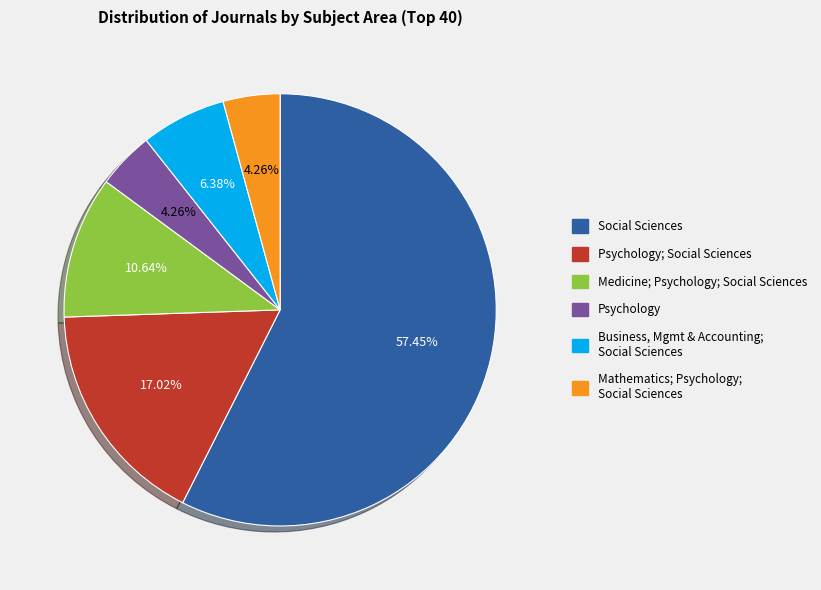

Does any single category account for the majority?

Yes